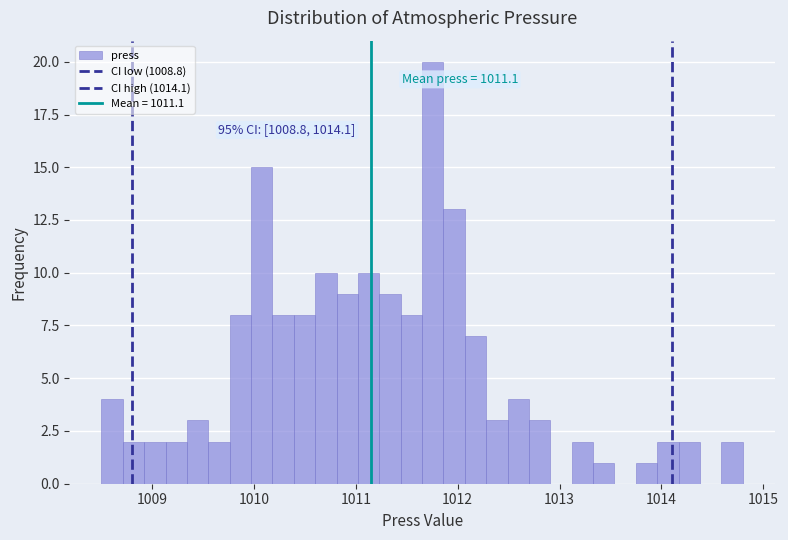

Around what value on the x-axis is the tallest bar? Give the approximate position of its centre, as read against the axis.

1011.8